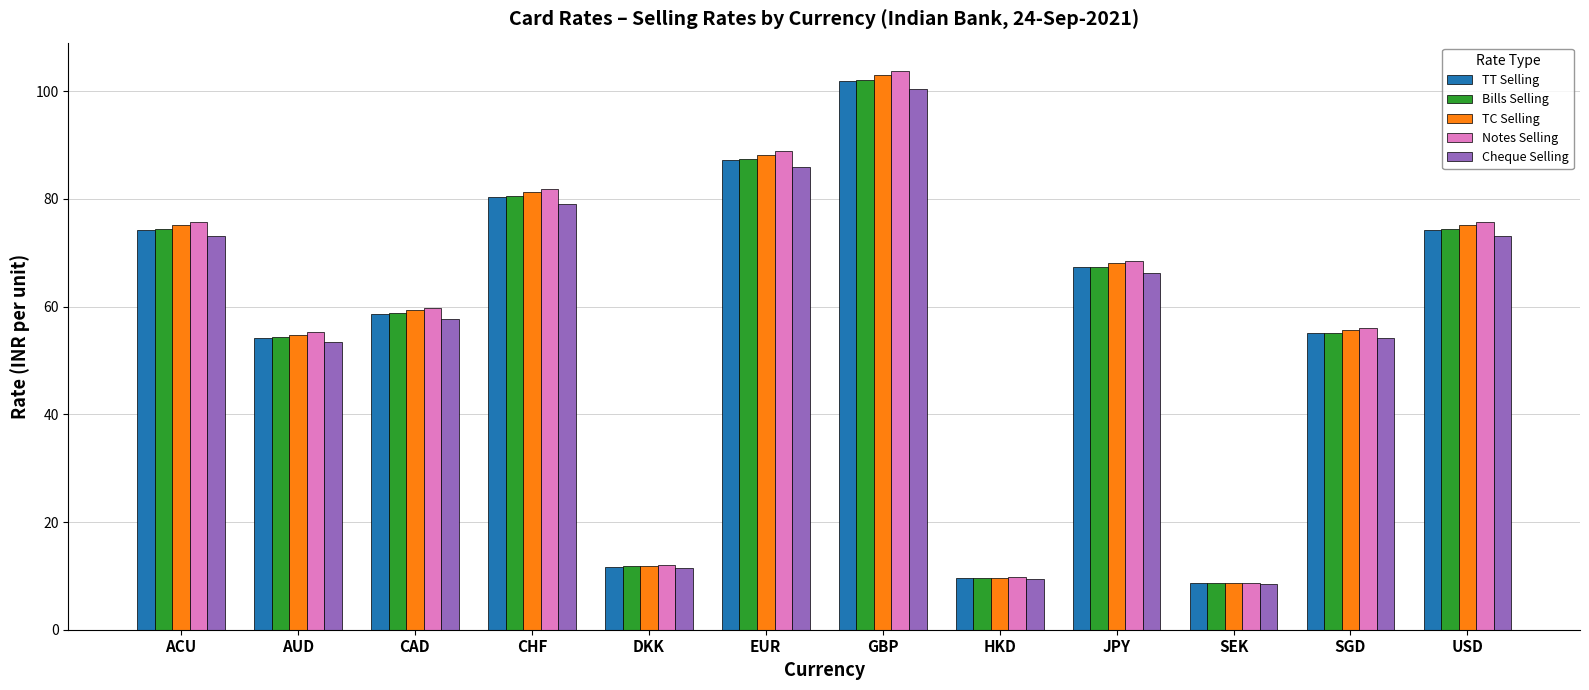

At which category does the chart reach its minimum across all series?

SEK